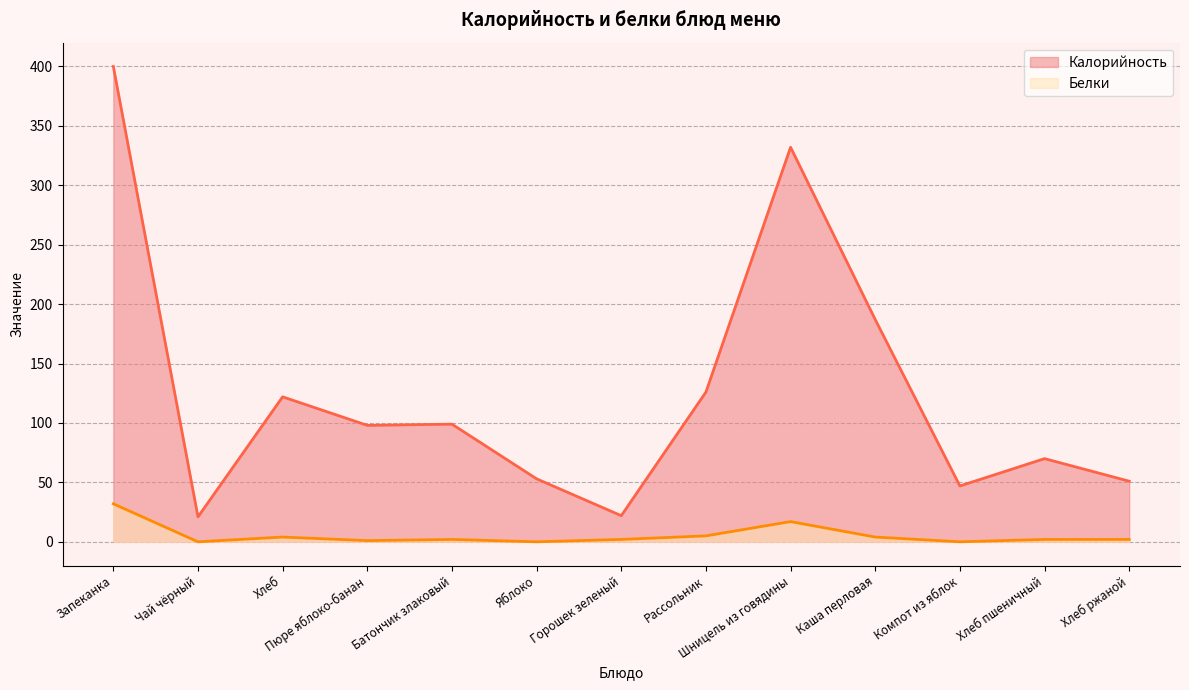

True or false: Калорийность and Белки intersect in this chart.

False